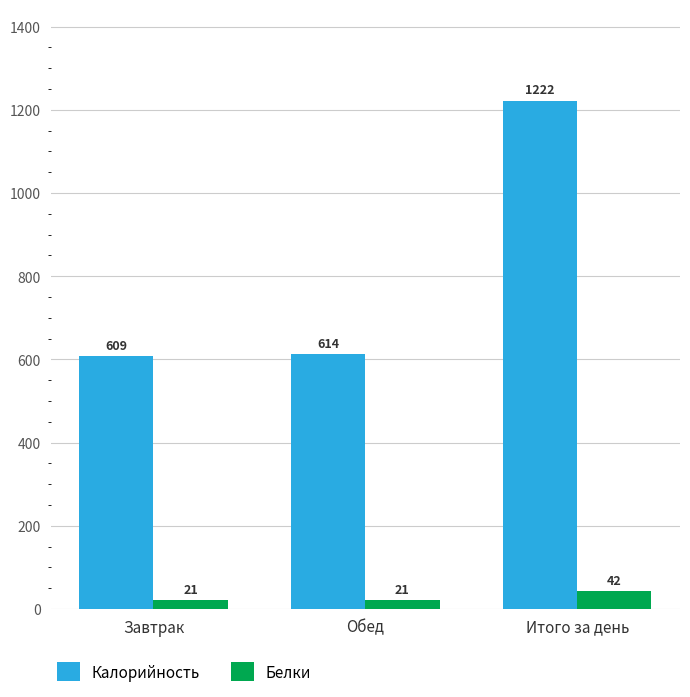

The value of Калорийность at Обед is 925.0. True or false?

False